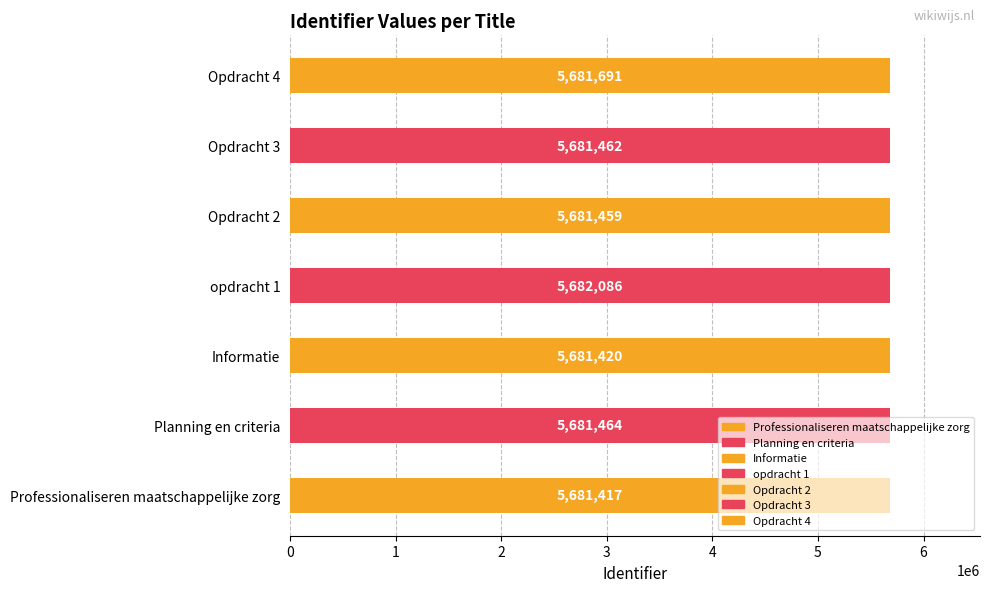

Reading left to right, list all the values displayed in this chart.

5681417	5681464	5681420	5682086	5681459	5681462	5681691